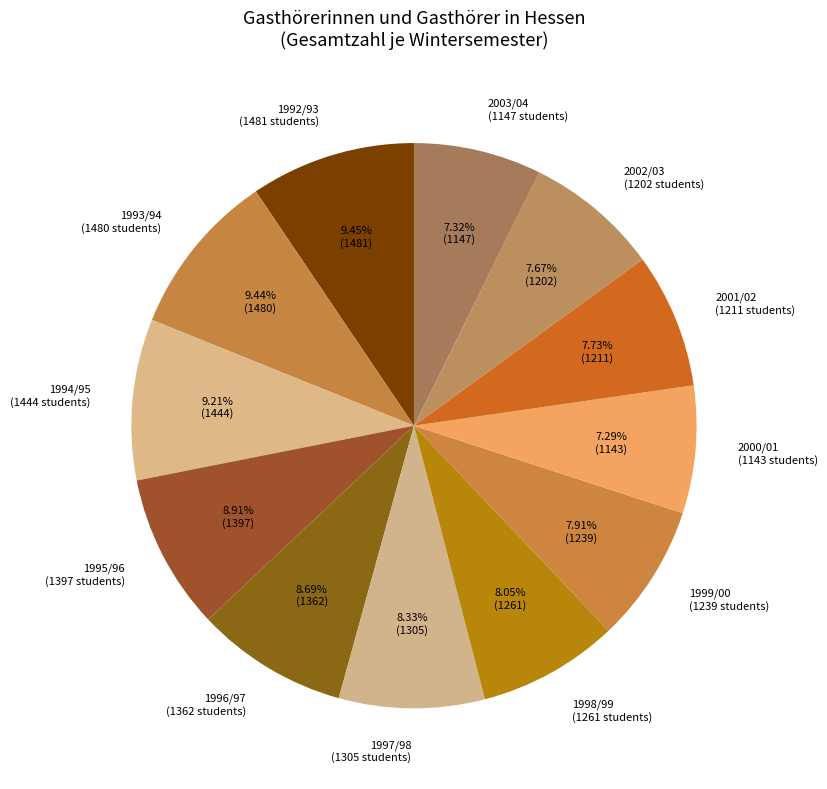

Is the sum of 2002/03 and 1997/98 greater than half?

No